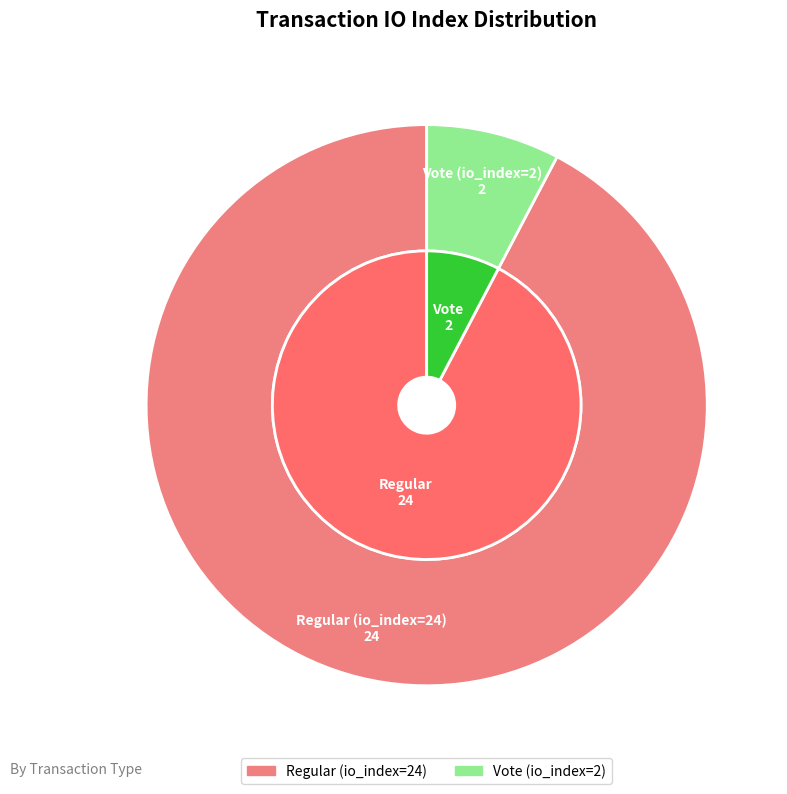

What is the change in value from Regular (io_index=24) to Vote (io_index=2)?

-22